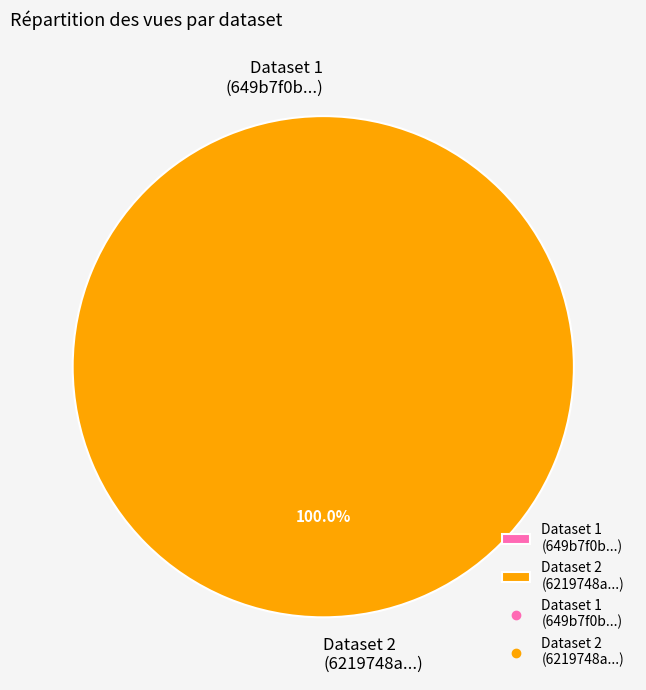

Is the sum of 6219748a078190564db5da7c and 649b7f0b078190f8a4e77185 greater than half?

Yes